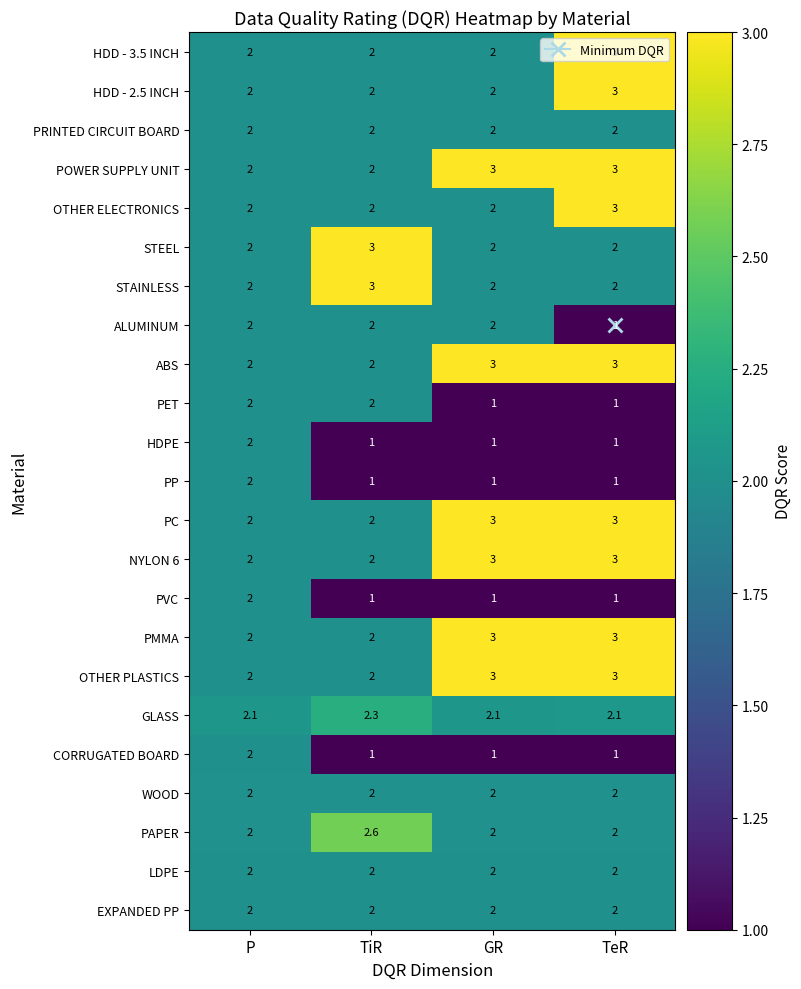

Where is ALUMINUM nearest to the value 1?

TeR